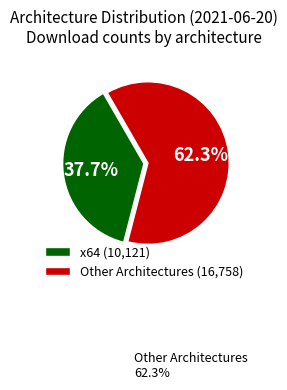

Is Other Architectures (16,758) the majority of the pie?

Yes